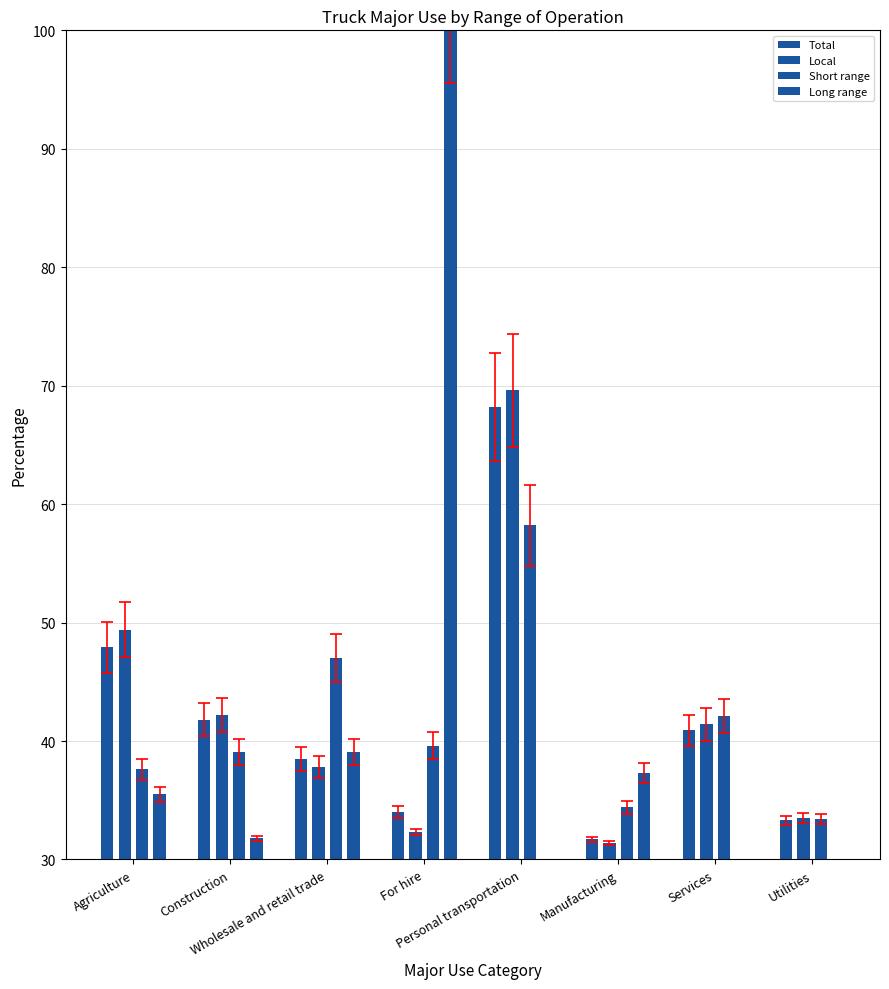

What are all the series names shown in the legend?

Total, Local, Short range, Long range